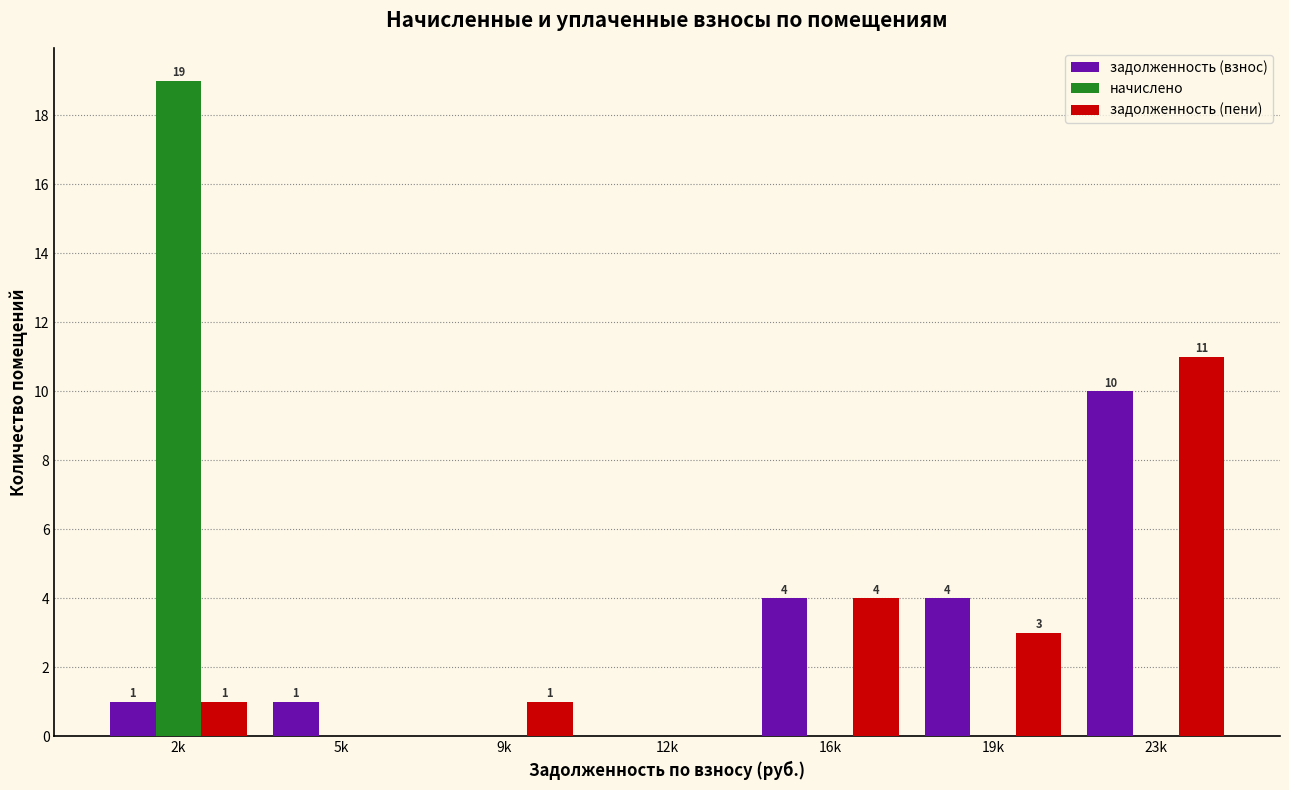

Reading left to right, list all the values displayed in this chart.

задолженность (взнос): 2k=1	5k=1	9k=0	12k=0	16k=4	19k=4	23k=10
начислено: 2k=19	5k=0	9k=0	12k=0	16k=0	19k=0	23k=0
задолженность (пени): 2k=1	5k=0	9k=1	12k=0	16k=4	19k=3	23k=11